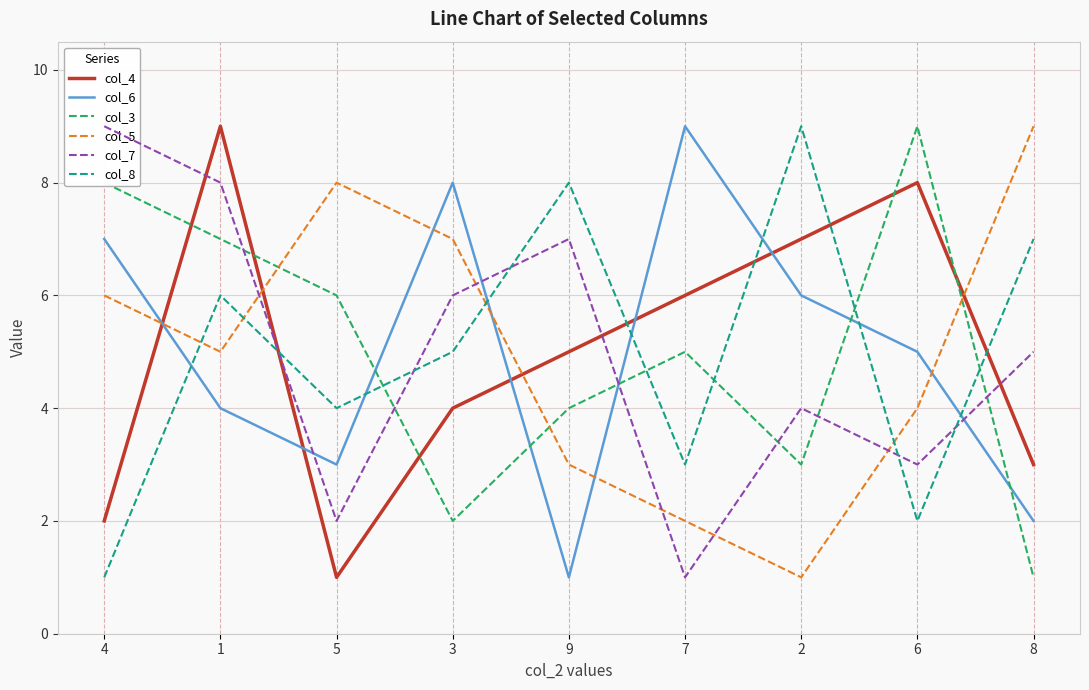

What is the sum of the col_6 values at 7 and 3?

17